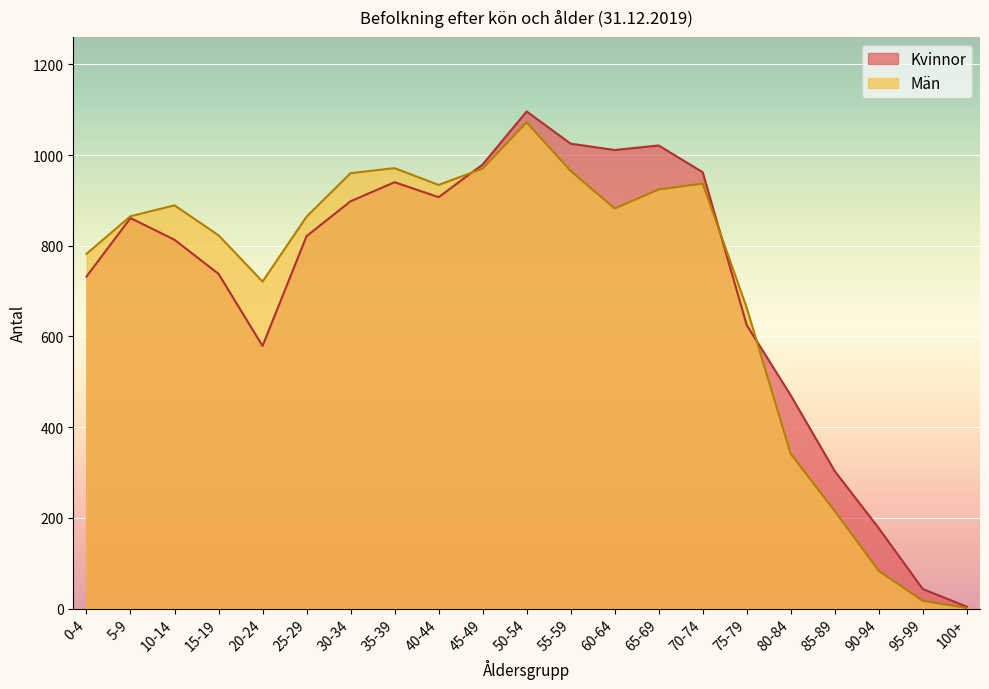

What is the difference between the maximum and minimum values in the Kvinnor series?

1092